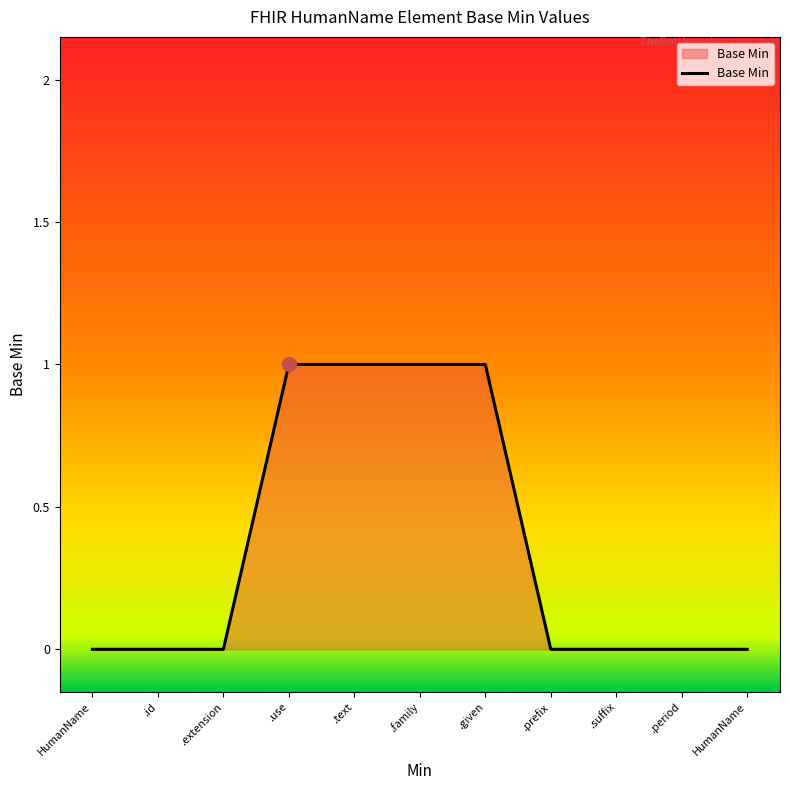

Is this an area chart (filled region under the line)?

Yes